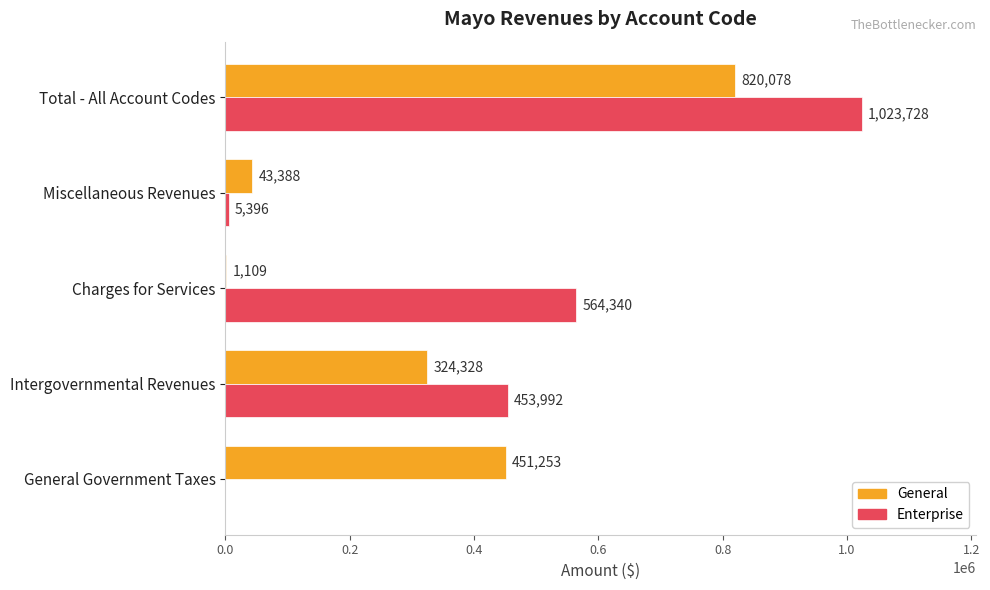

At which category is the sum across all series the highest?

Total - All Account Codes